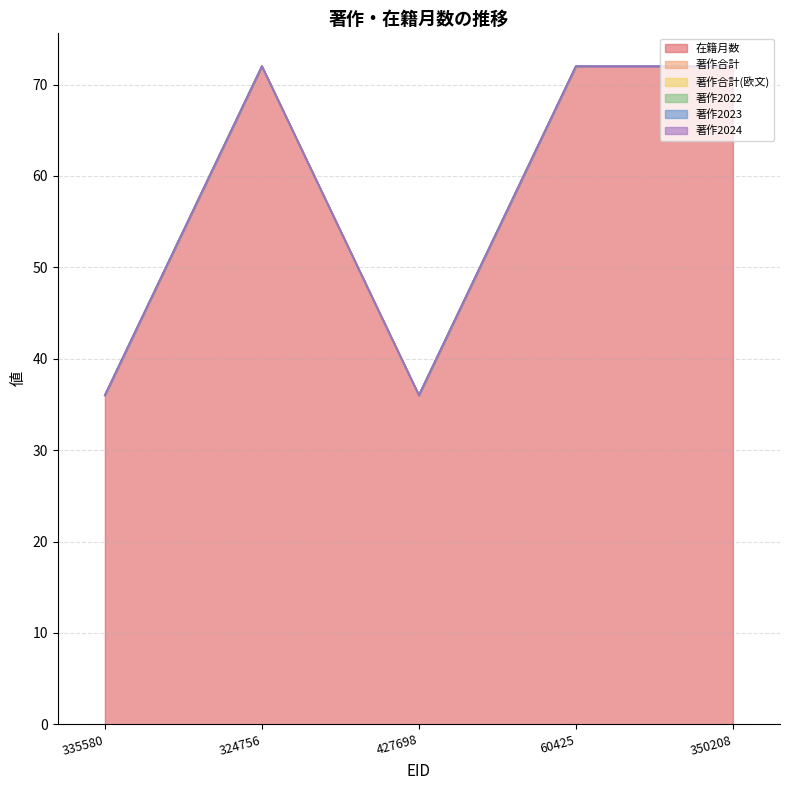

What is the label of the 2nd point from the right?

60425